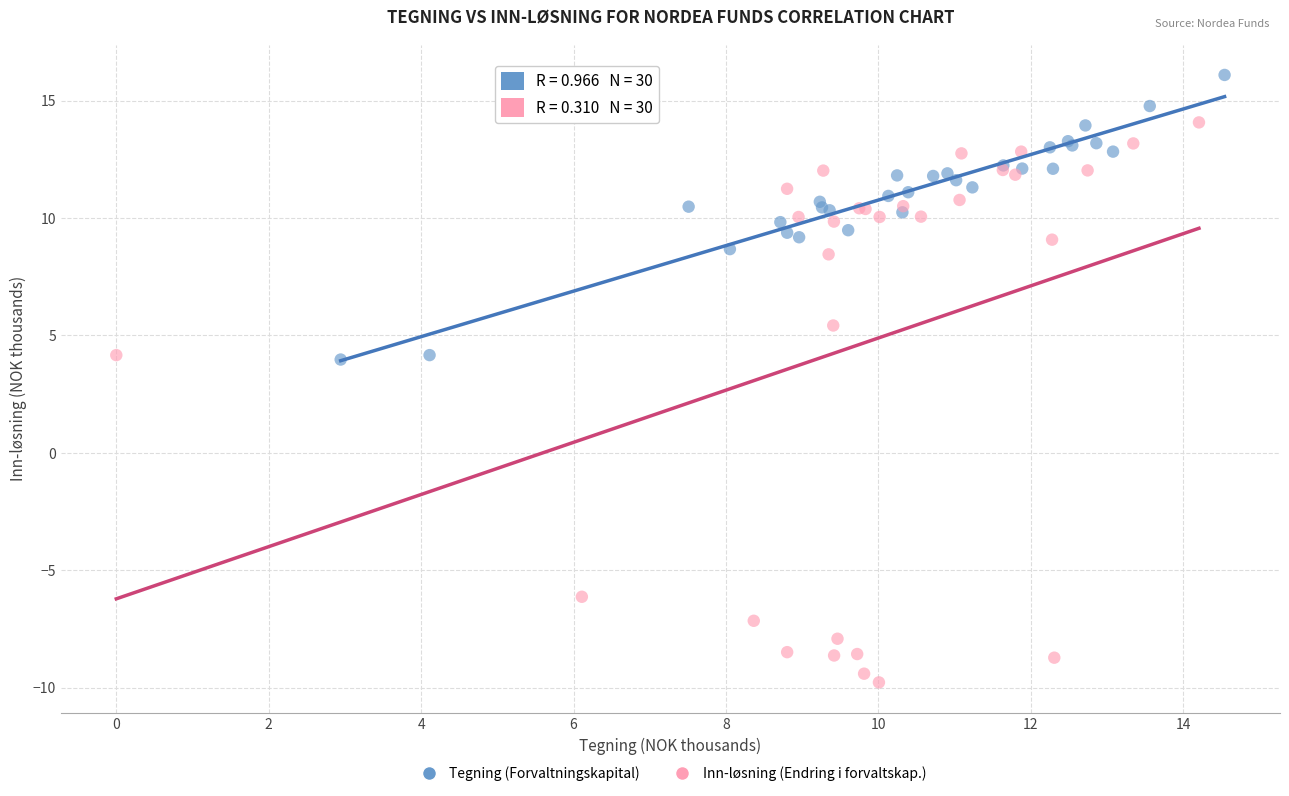

Which series has the largest Y range (max minus min)?

Inn-løsning (Endring i forvaltskap.)